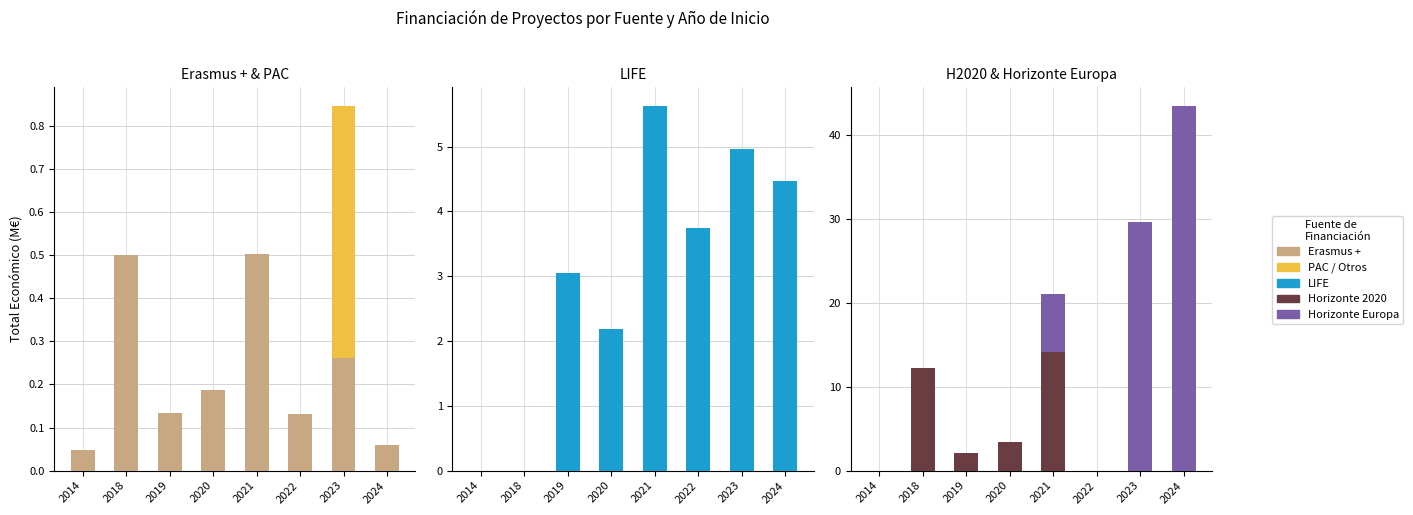

At how many categories does at least one series exceed 5?

4